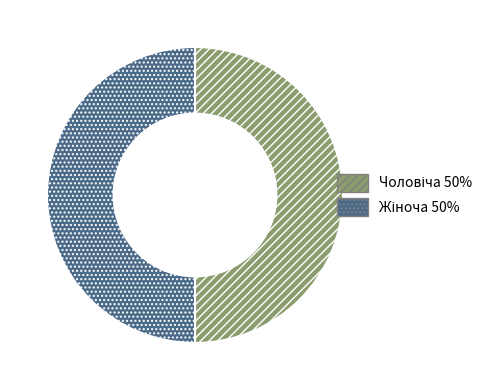

Rank the categories by value from highest to lowest.

Жіноча, Чоловіча